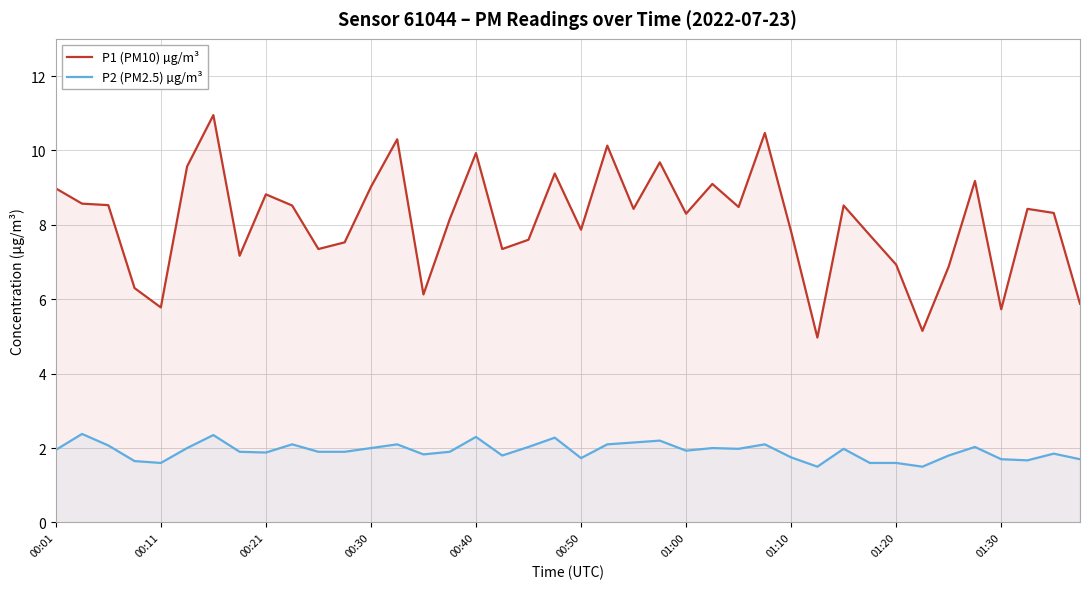

True or false: P1 (PM10) µg/m³ and P2 (PM2.5) µg/m³ intersect in this chart.

False